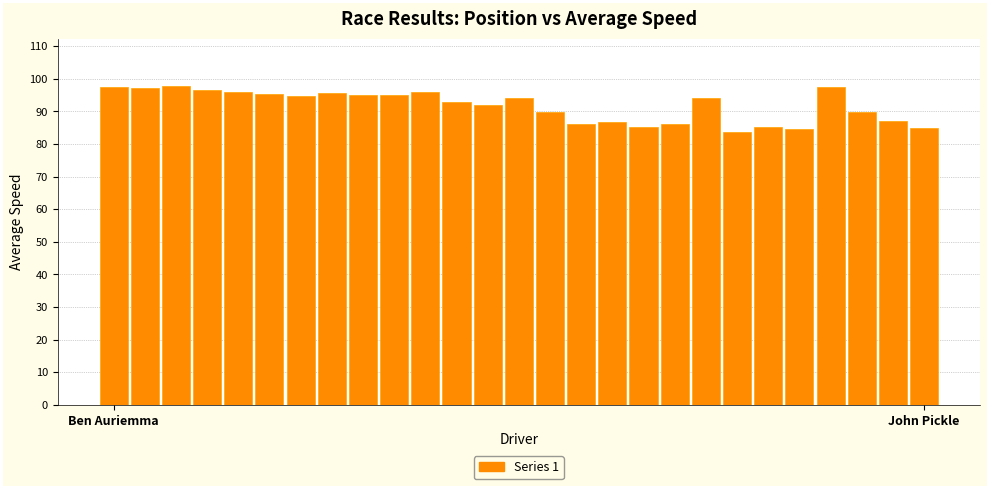

What is the minimum value shown in the chart?

83.8